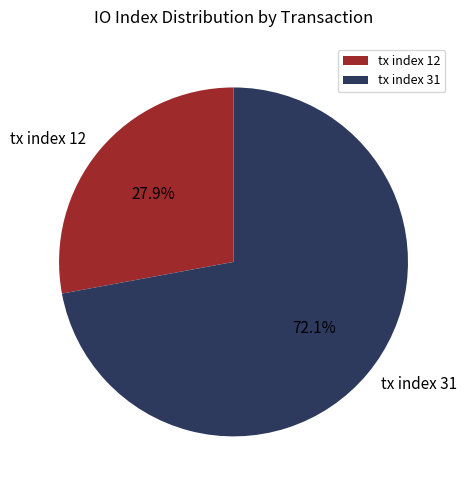

To the nearest percent, what portion does tx index 12 represent?

28%